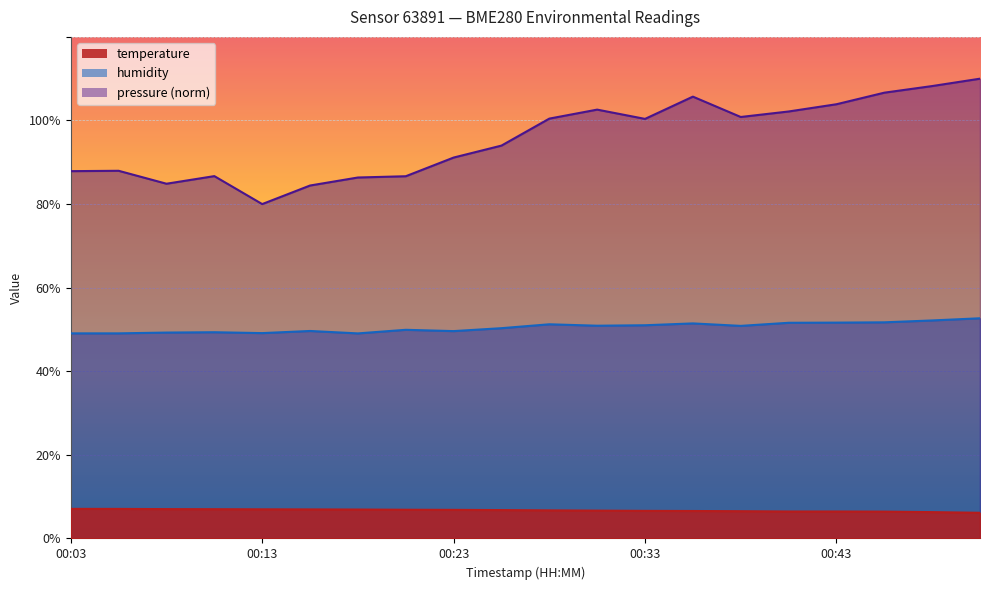

True or false: temperature and humidity cross at least once.

False